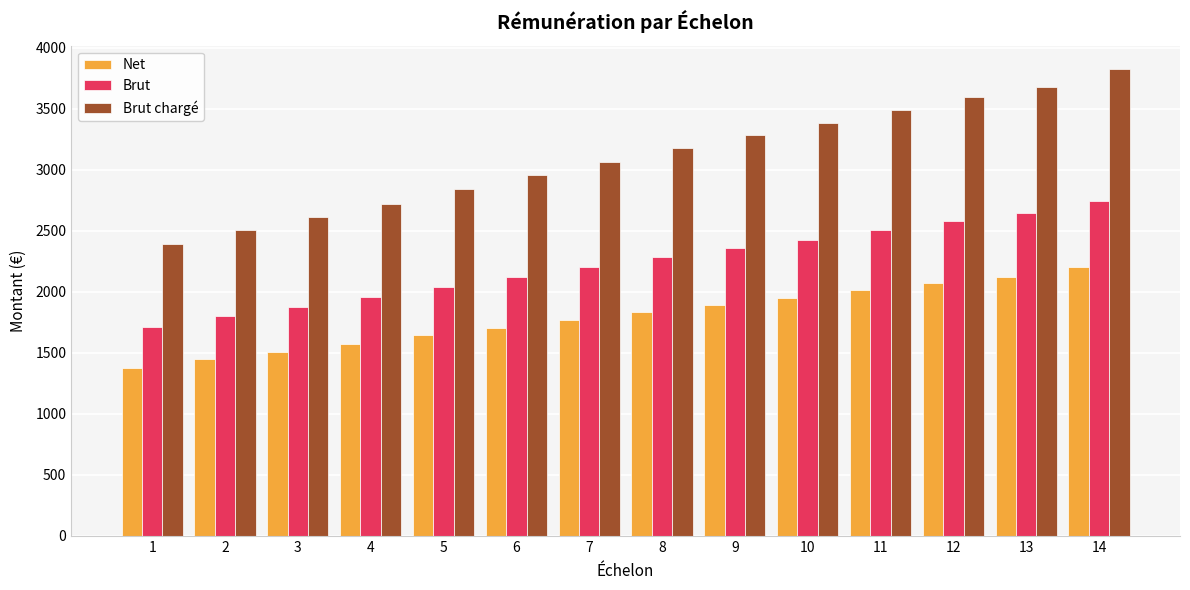

Which series has the widest spread of values?

Brut chargé